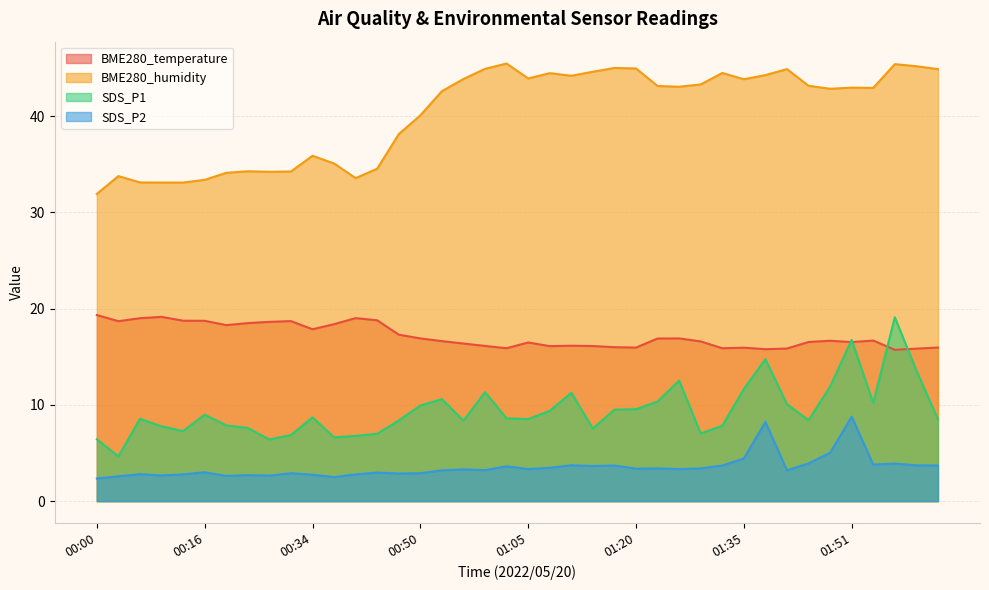

At 00:28, list the series in order from largest to smallest.

BME280_humidity, BME280_temperature, SDS_P1, SDS_P2